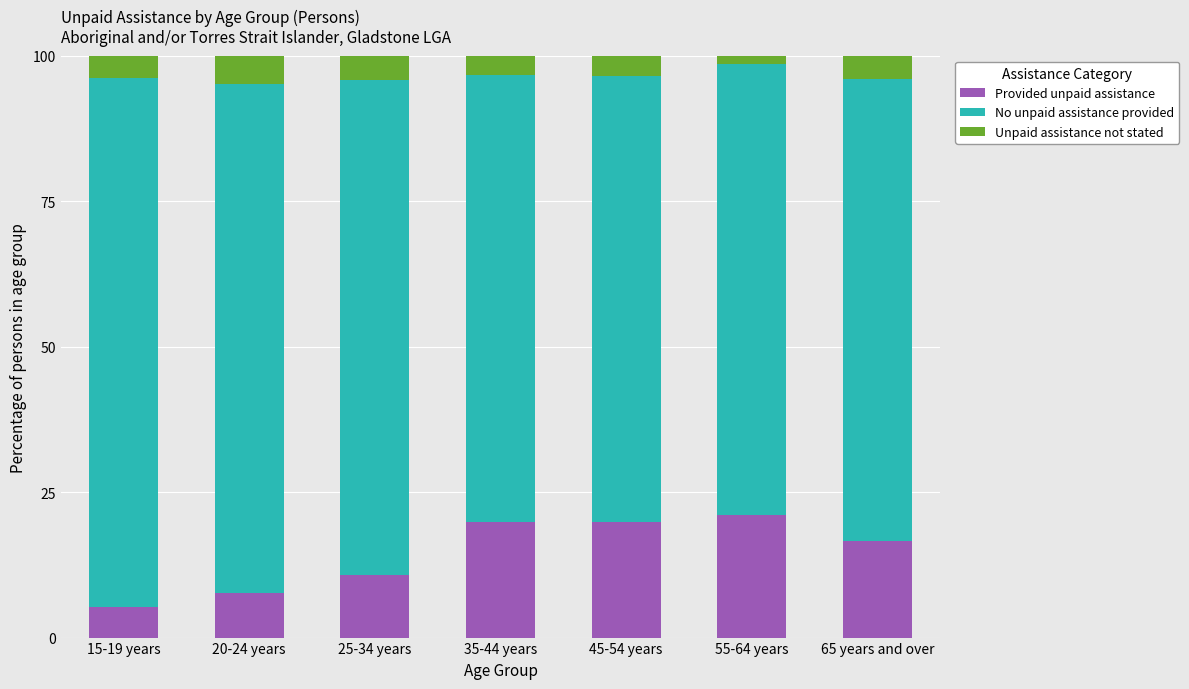

Is it true that Provided unpaid assistance equals 7.7 at 20-24 years?

True